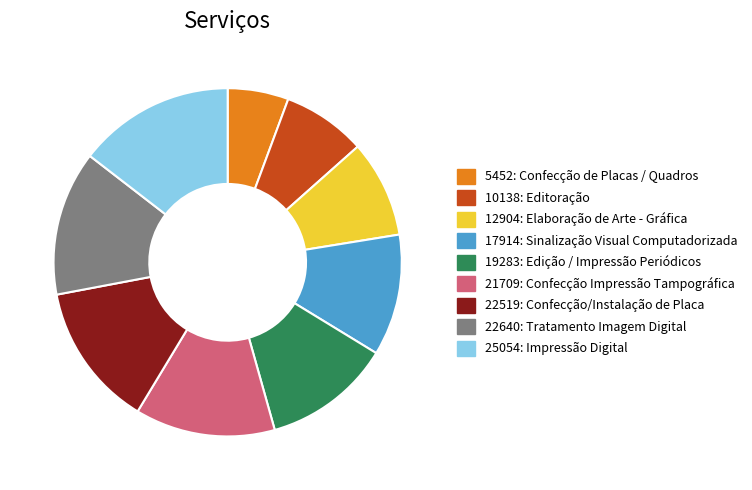

Between 10138: Editoração and 17914: Sinalização Visual Computadorizada, which is larger?

17914: Sinalização Visual Computadorizada